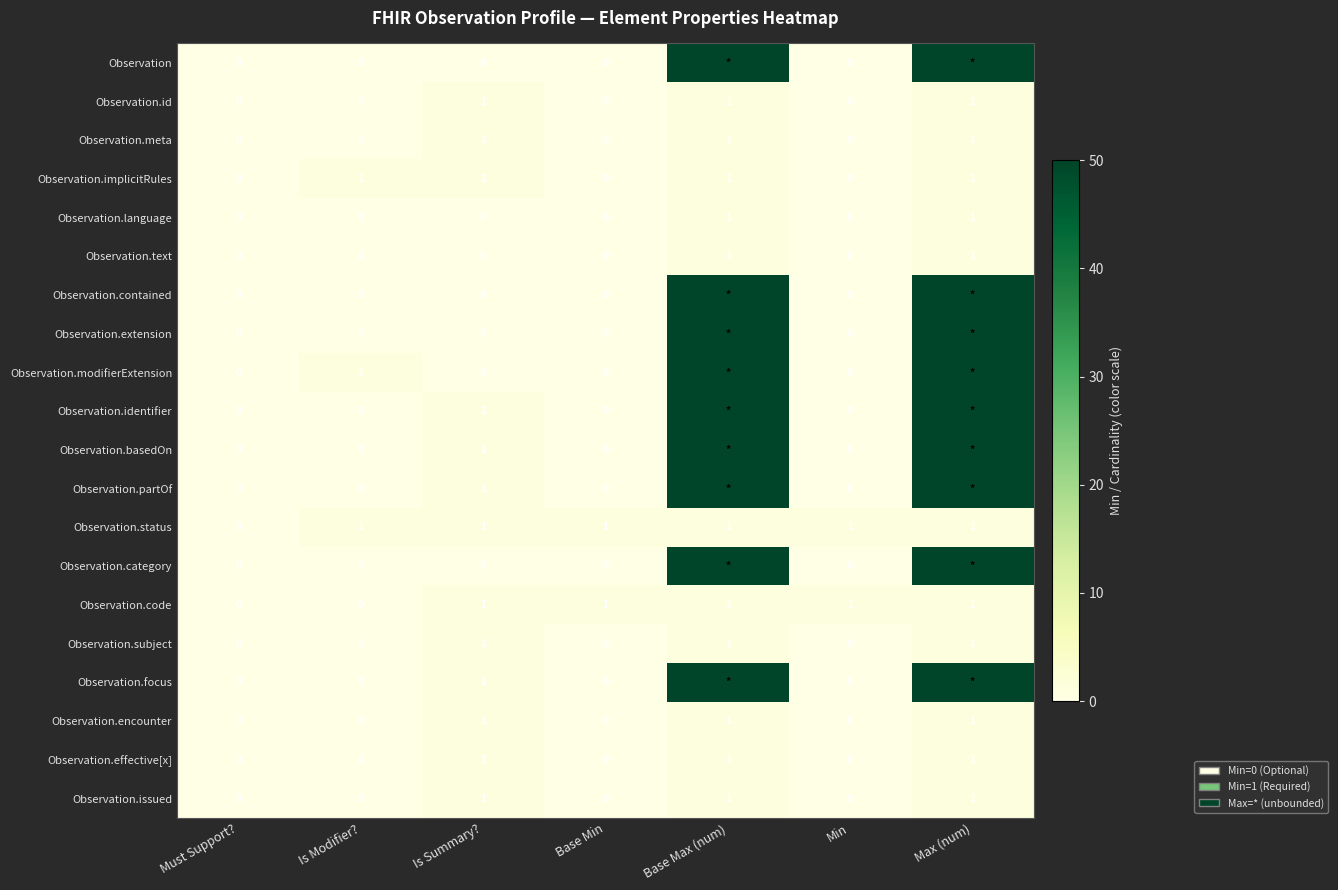

Is the value of Observation.extension at Is Summary? greater than the value of Observation.status at Max (num)?

No